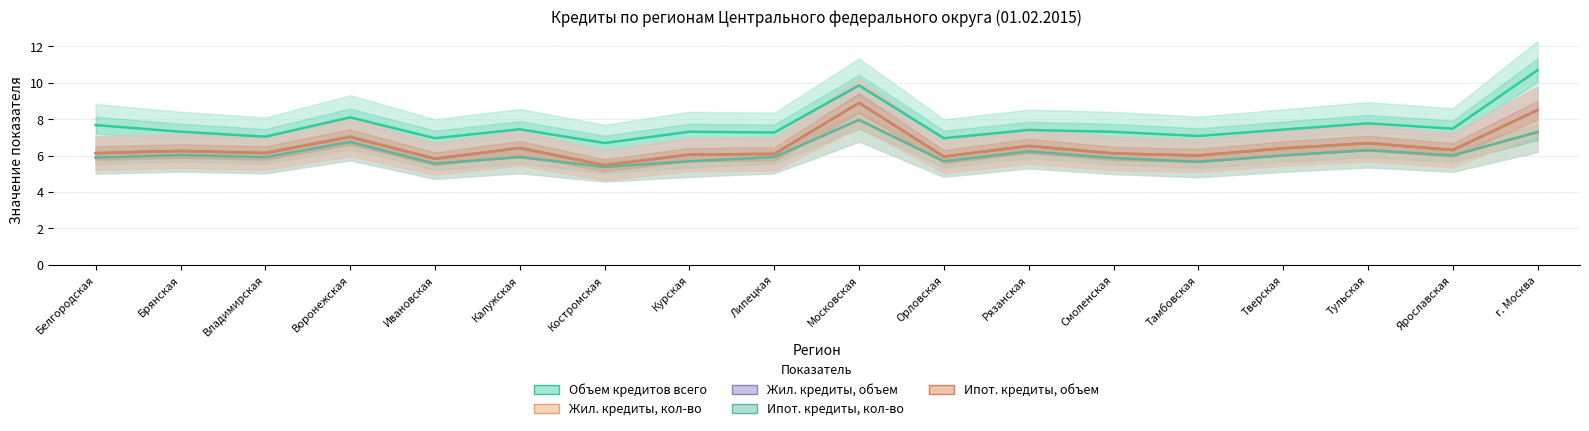

Which series has the widest spread of values?

Объем кредитов всего